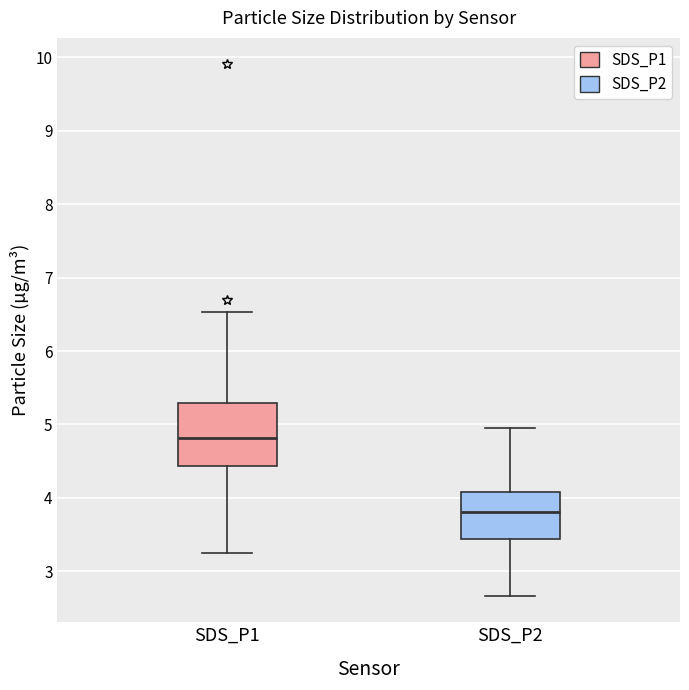

Where is the lower edge of the box for SDS_P1 on the y-axis? The values are not printed on the chart, so give them approximately, as read against the axis.

4.4